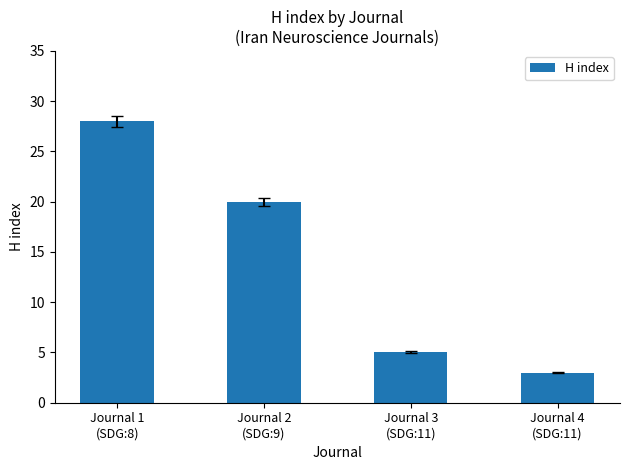

Between Journal 2
(SDG:9) and Journal 3
(SDG:11), which is larger?

Journal 2
(SDG:9)